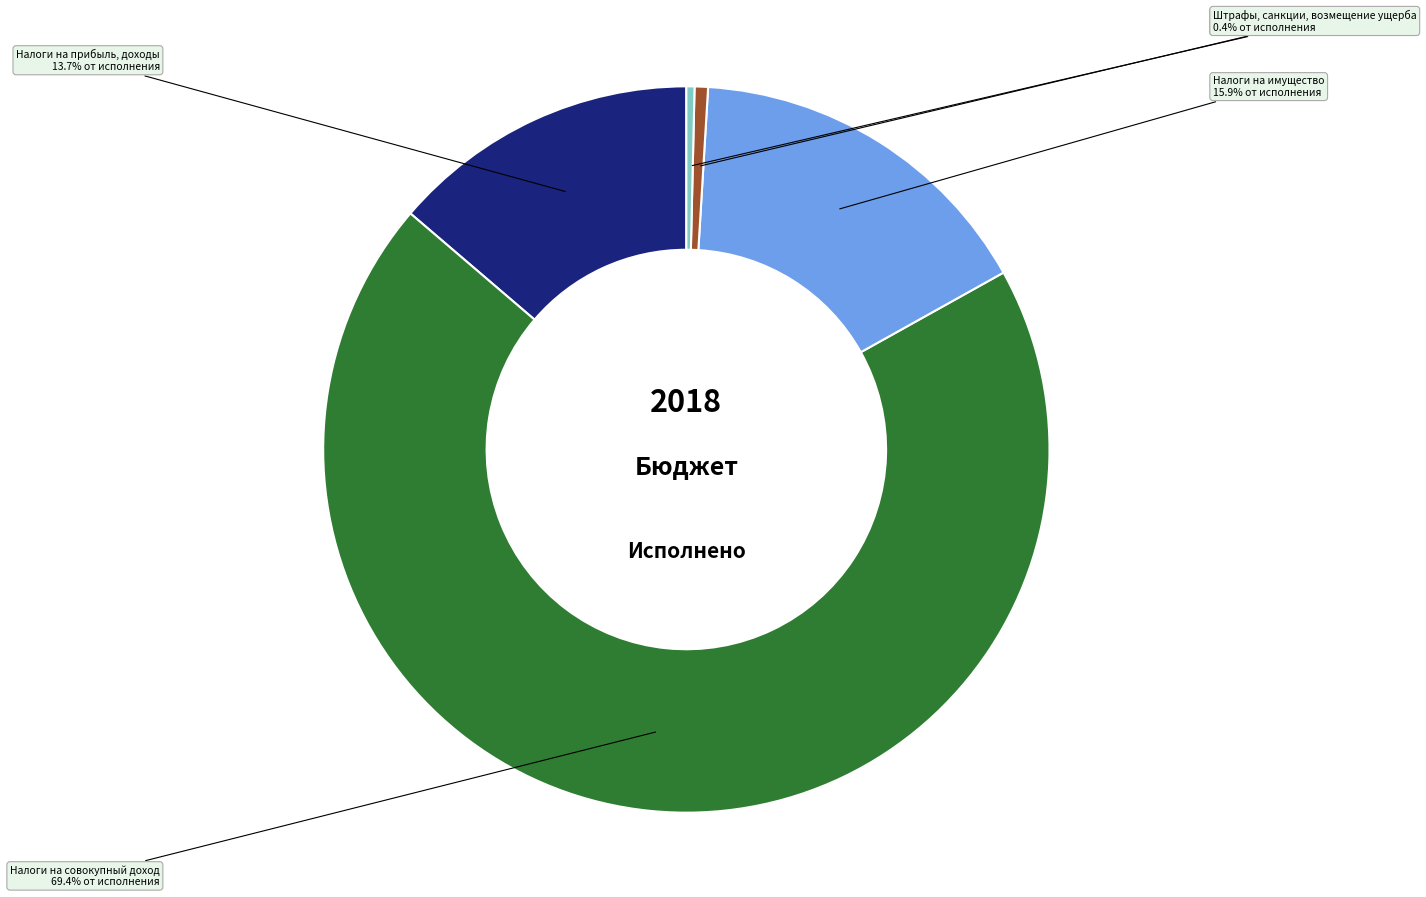

Which has a higher value, Налоги на имущество or Доходы от использования имущества?

Налоги на имущество